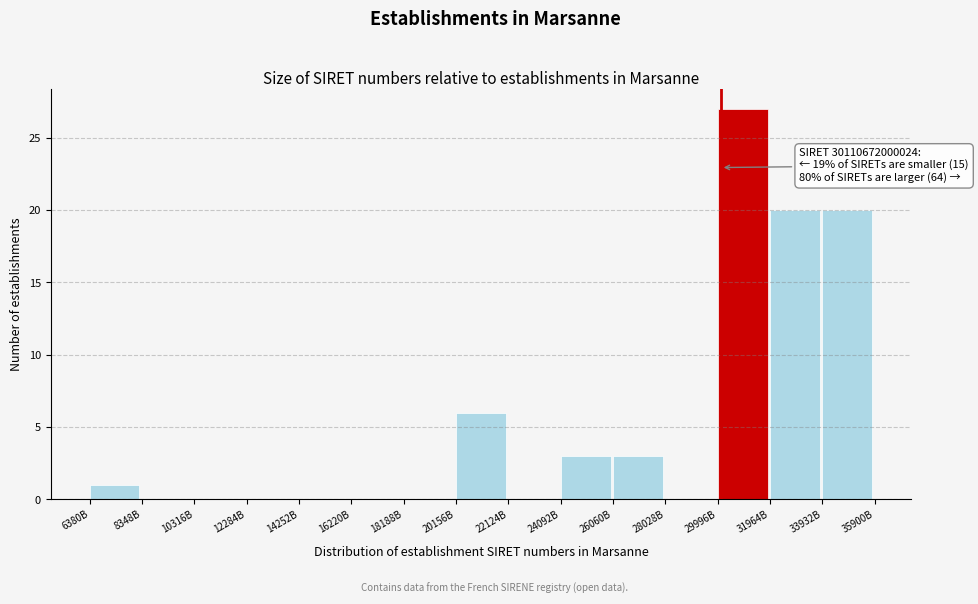

Reading right to left, extract all data points from this chart.

33932B=20	31964B=20	29996B=27	28028B=0	26060B=3	24092B=3	22124B=0	20156B=6	18188B=0	16220B=0	14252B=0	12284B=0	10316B=0	8348B=0	6380B=1